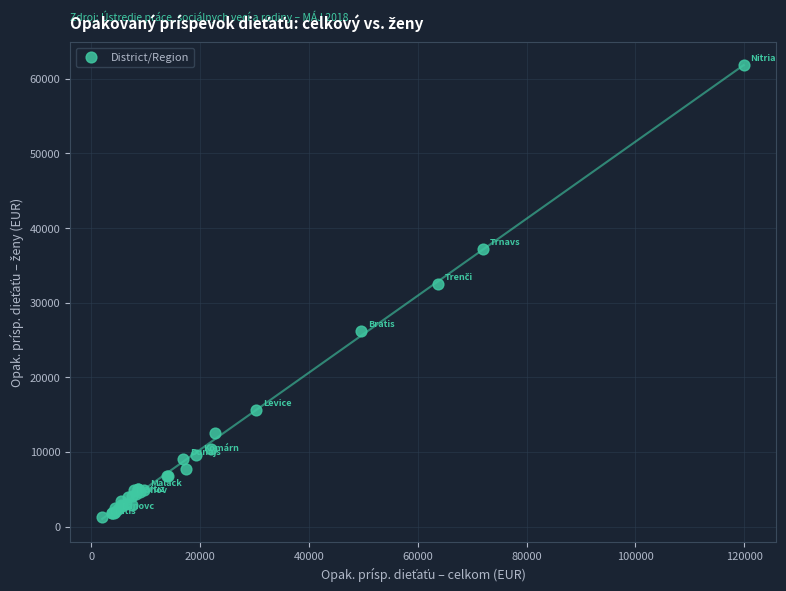

What Y value in the scatter plot is closest to 31556?

32528.8